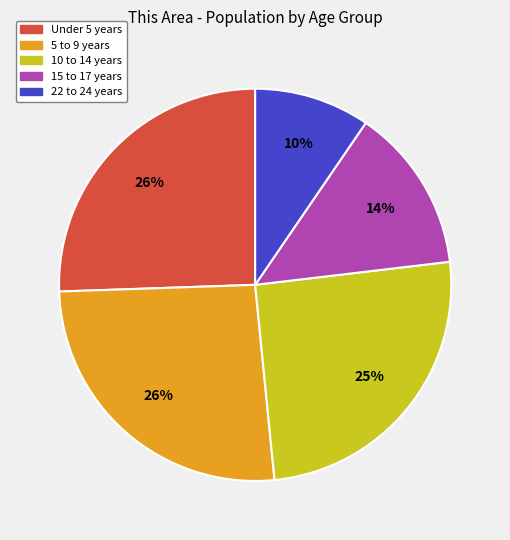

How many segments does this pie chart have?

5